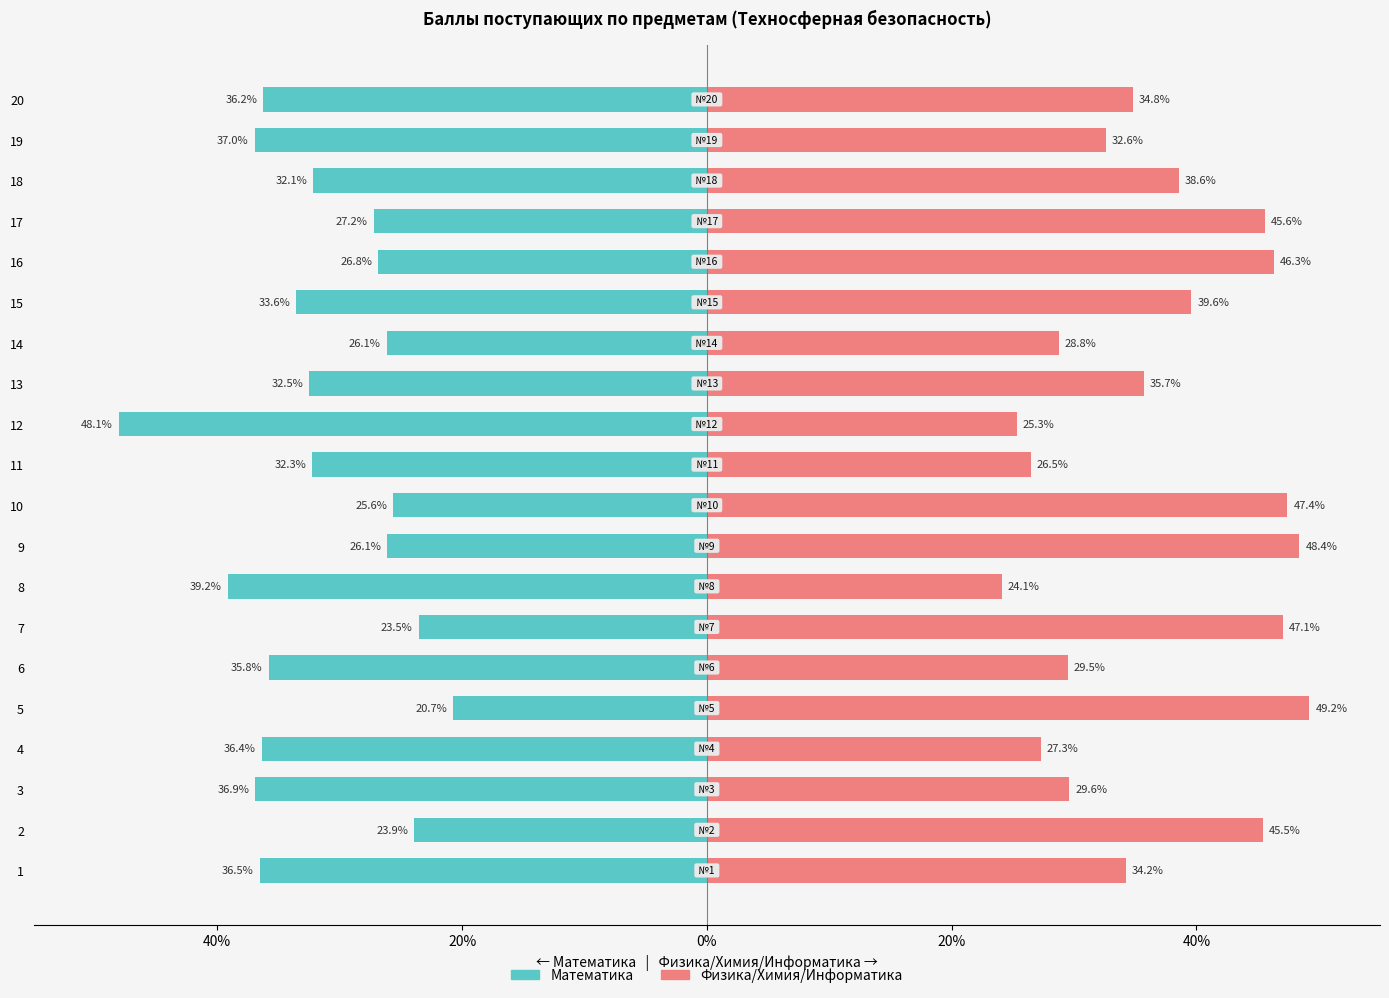

What are all the series names shown in the legend?

Математика, Физика/Химия/Информатика